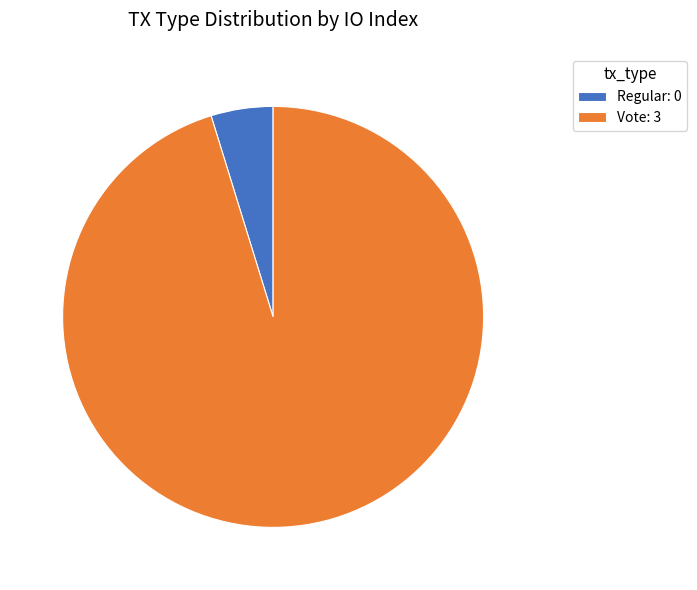

The Vote: 3 slice represents 95% of the pie. True or false?

True